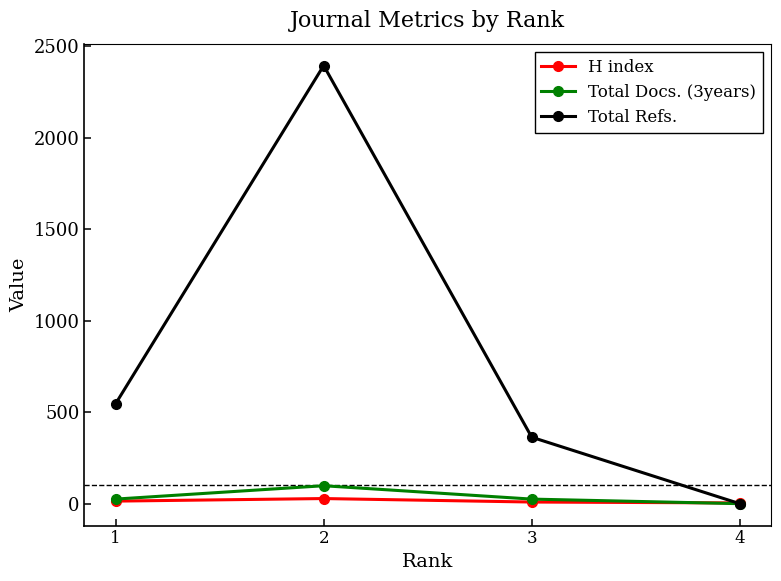

Which series has the largest range (max minus min)?

Total Refs.